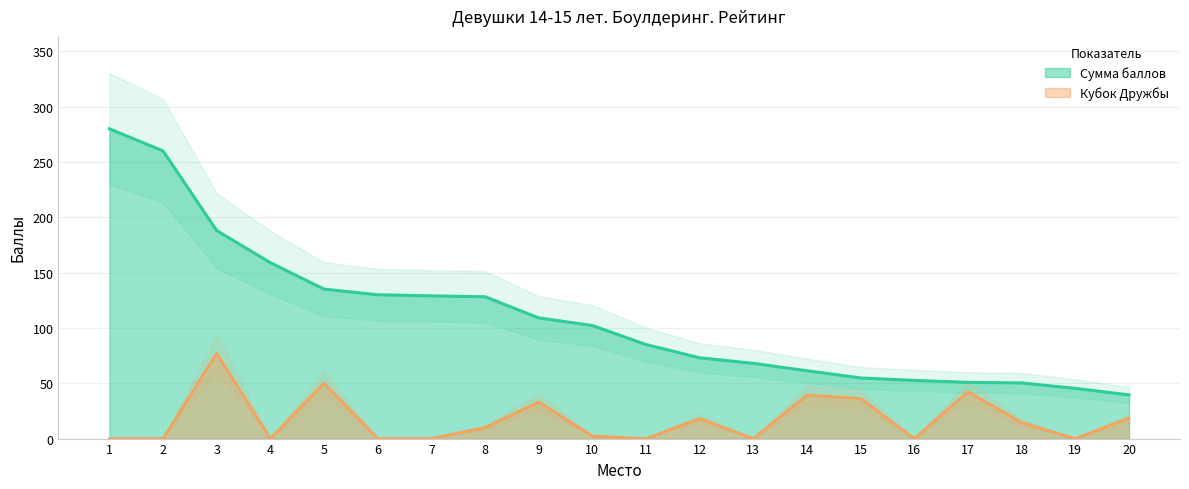

Reading left to right, extract all data points from this chart.

Сумма баллов: 1=280.0	2=260.0	3=188.0	4=159.0	5=135.1	6=130.0	7=129.0	8=128.2	9=109.1	10=102.2	11=85.0	12=73.0	13=68.0	14=61.3	15=54.8	16=52.6	17=50.8	18=50.3	19=45.4	20=39.5
Кубок Дружбы: 1=0.0	2=0.0	3=77.0	4=0.0	5=50.1	6=0.0	7=0.0	8=10.0	9=33.1	10=2.3	11=0.0	12=18.0	13=0.0	14=39.3	15=36.2	16=0.0	17=42.4	18=14.4	19=0.0	20=18.5